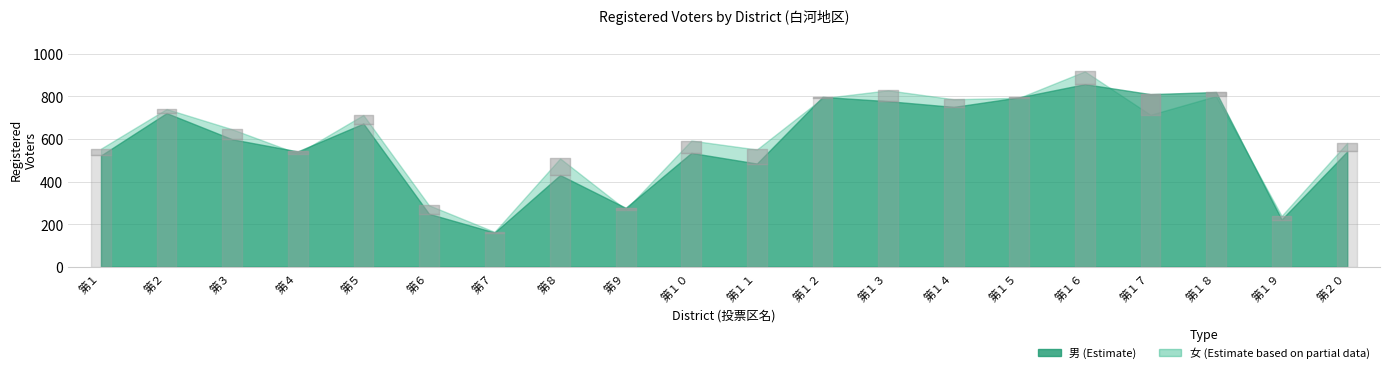

What is the difference between the highest and lowest values at 第１４?

36